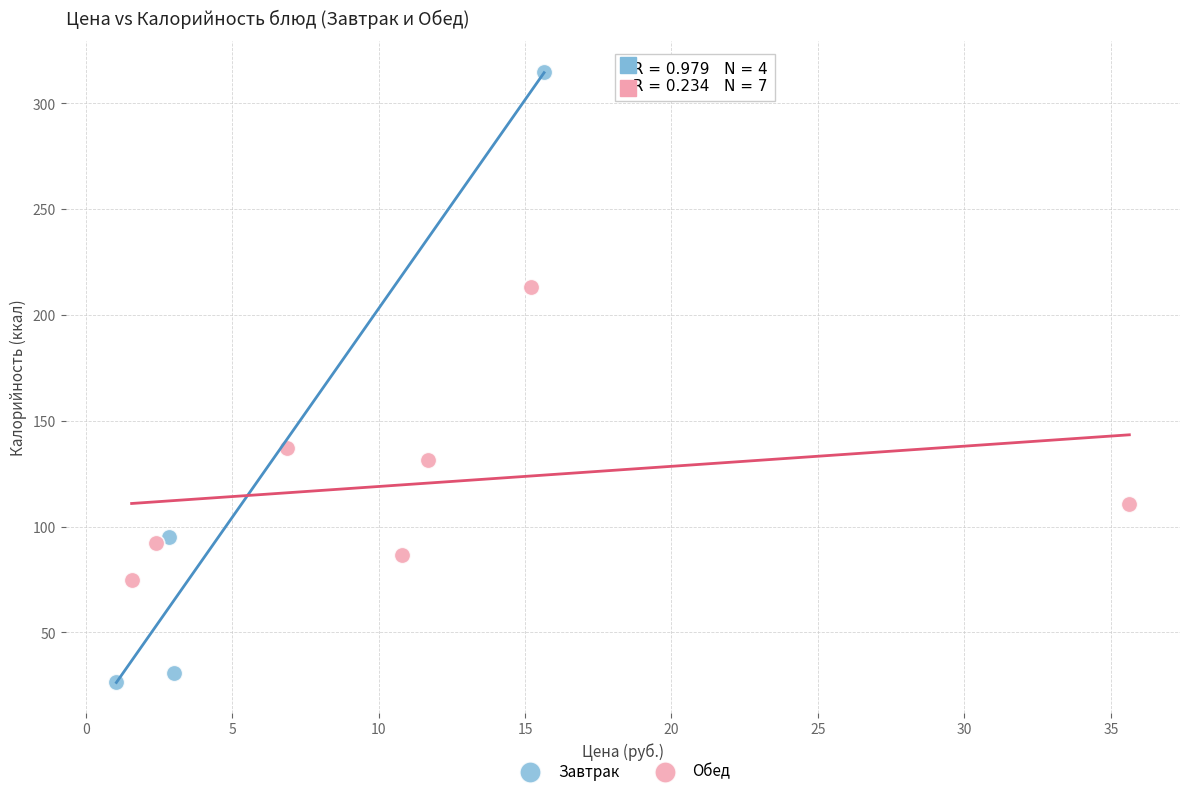

Which series has the largest Y range (max minus min)?

Завтрак